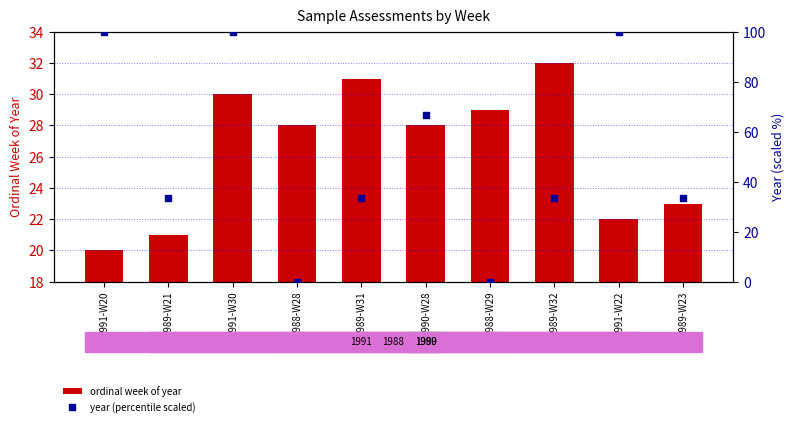

Is the value of year (percentile scaled) at 1991-W30 greater than the value of ordinal week of year at 1988-W28?

Yes